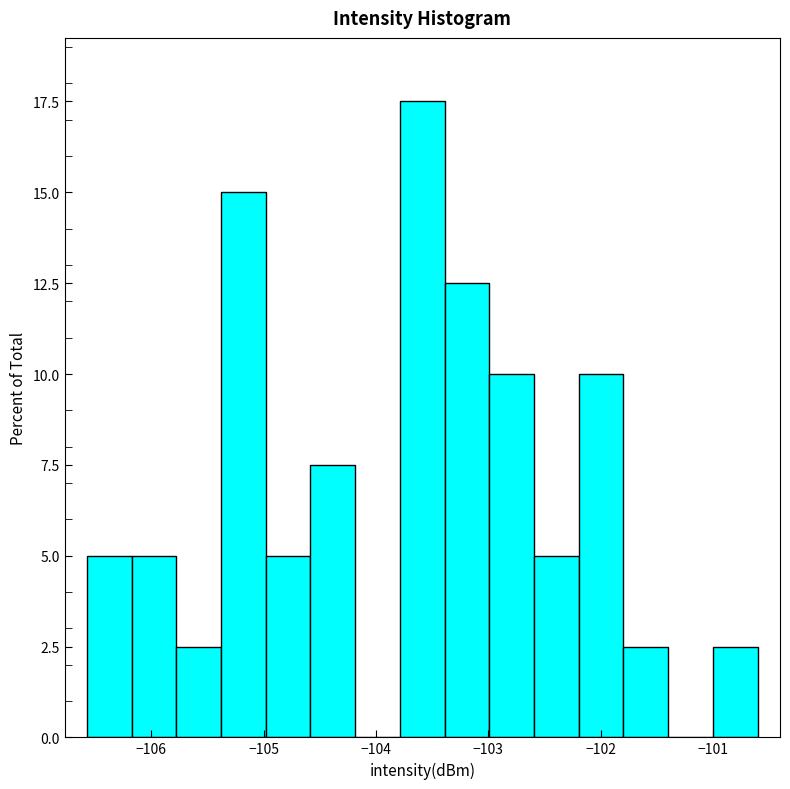

Around what value on the x-axis is the tallest bar? Give the approximate position of its centre, as read against the axis.

-103.6